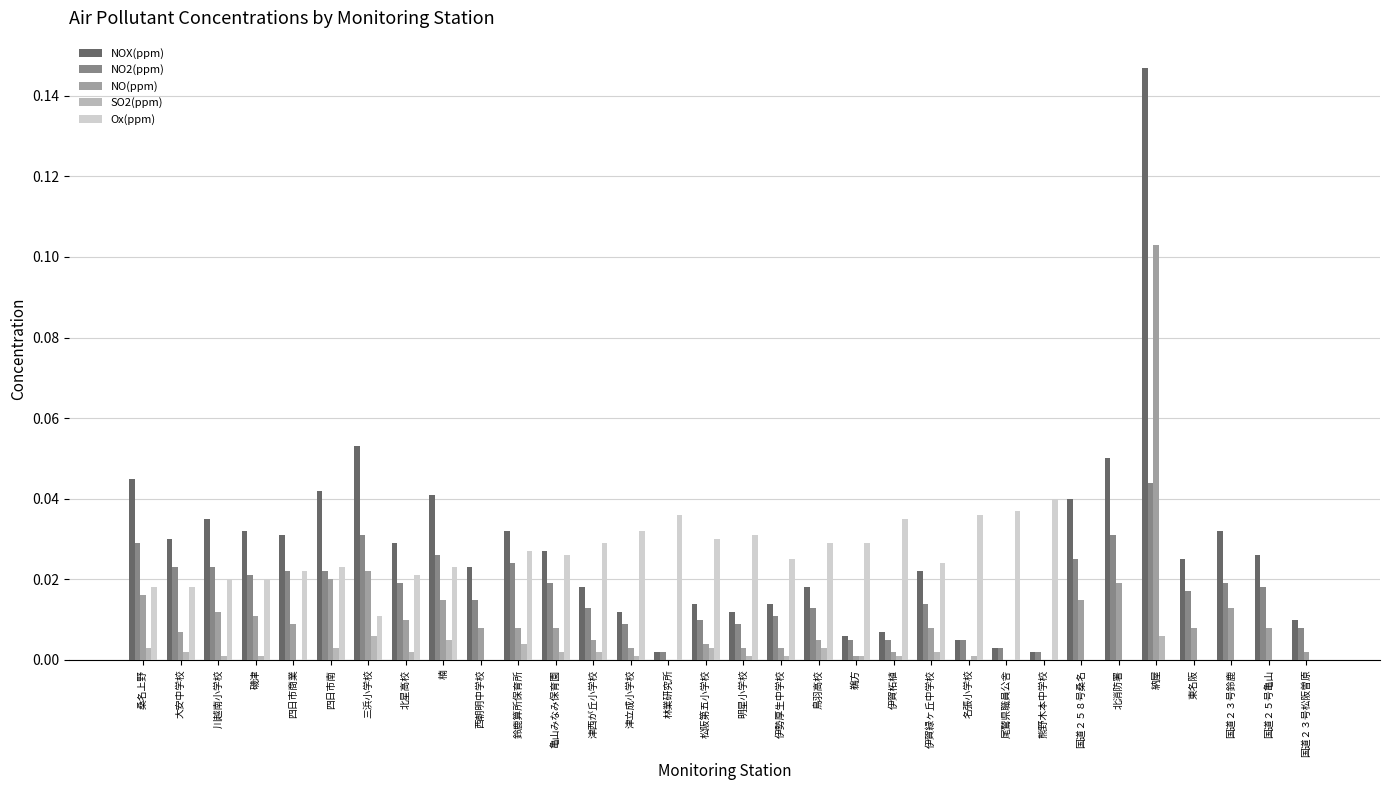

Are the bars grouped side by side (vs. stacked)?

Yes